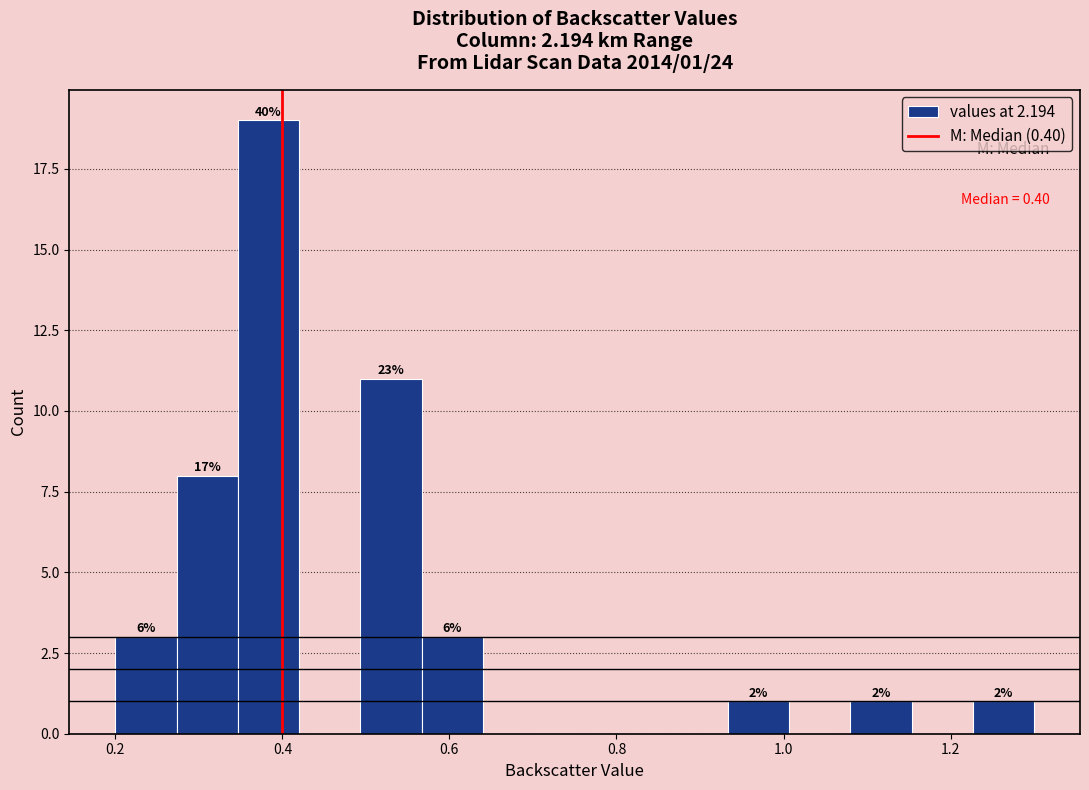

Around what value on the x-axis is the tallest bar? Give the approximate position of its centre, as read against the axis.

0.38